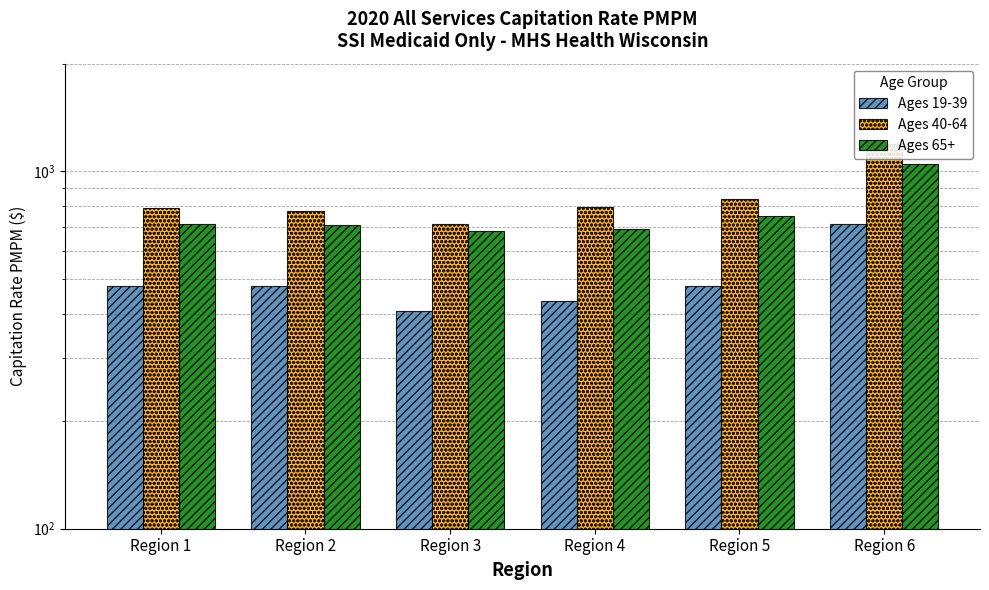

Reading left to right, extract all data points from this chart.

Ages 19-39: Region 1=477.1	Region 2=477.9	Region 3=405.6	Region 4=433.2	Region 5=478.5	Region 6=712.9
Ages 40-64: Region 1=790.1	Region 2=771.8	Region 3=711.0	Region 4=794.8	Region 5=834.2	Region 6=1190.1
Ages 65+: Region 1=713.8	Region 2=708.3	Region 3=682.1	Region 4=688.5	Region 5=750.9	Region 6=1047.9